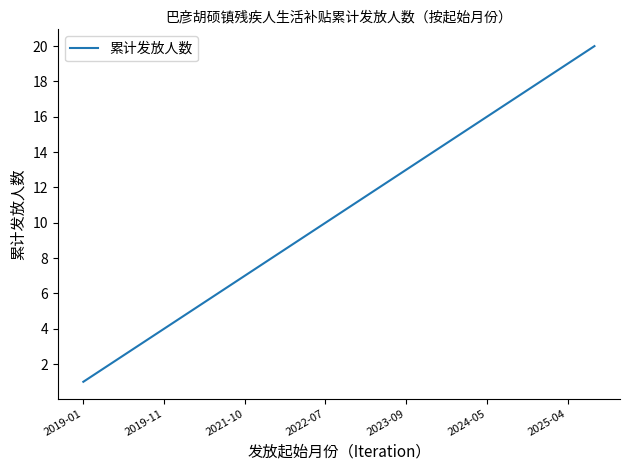

What is the maximum value shown in the chart?

20